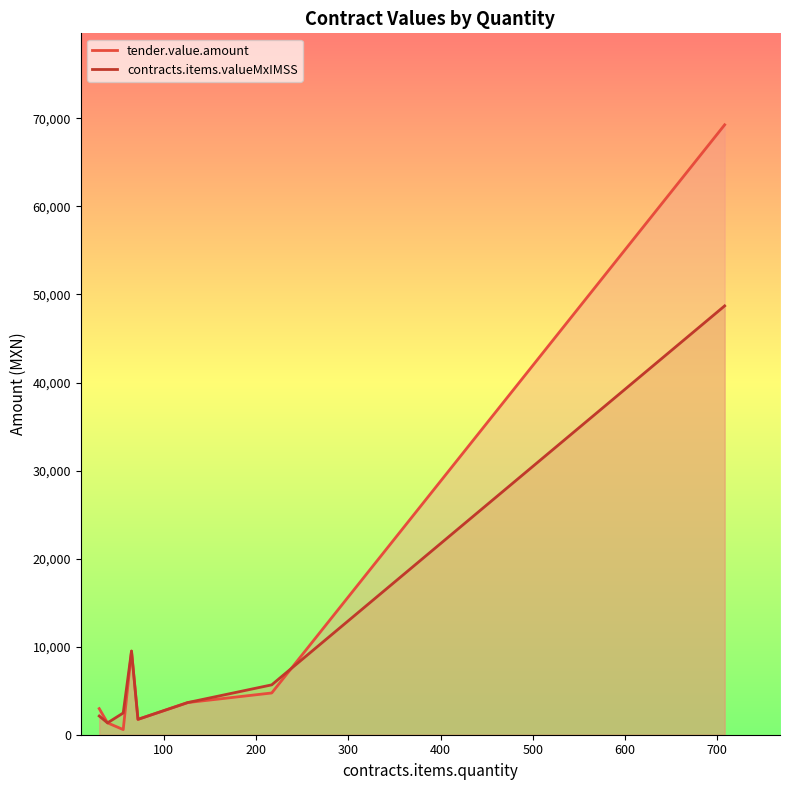

What is the difference between the maximum and second lowest values in the tender.value.amount series?

67919.9